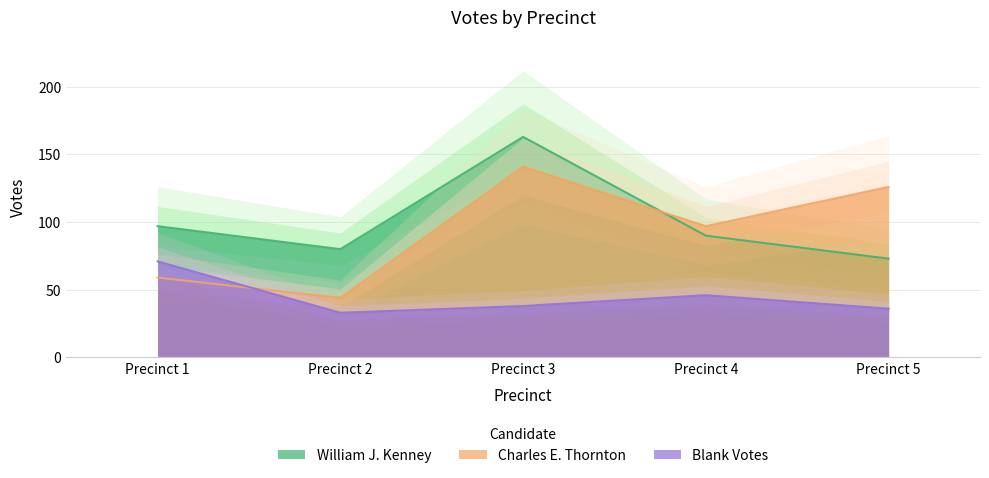

What are all the series names shown in the legend?

William J. Kenney, Charles E. Thornton, Blank Votes